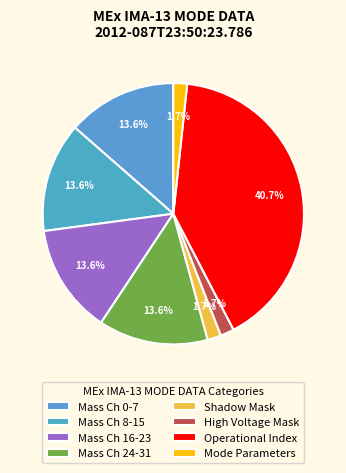

To the nearest percent, what portion does Operational Index represent?

41%